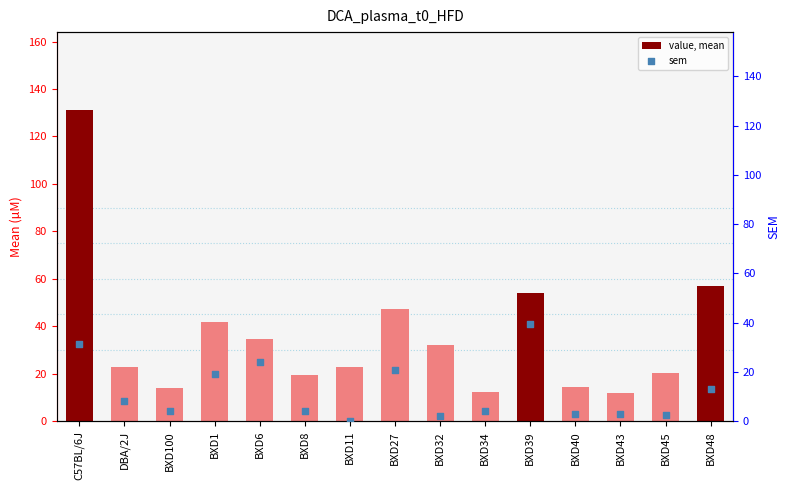

Which series has the largest Y range (max minus min)?

value, mean